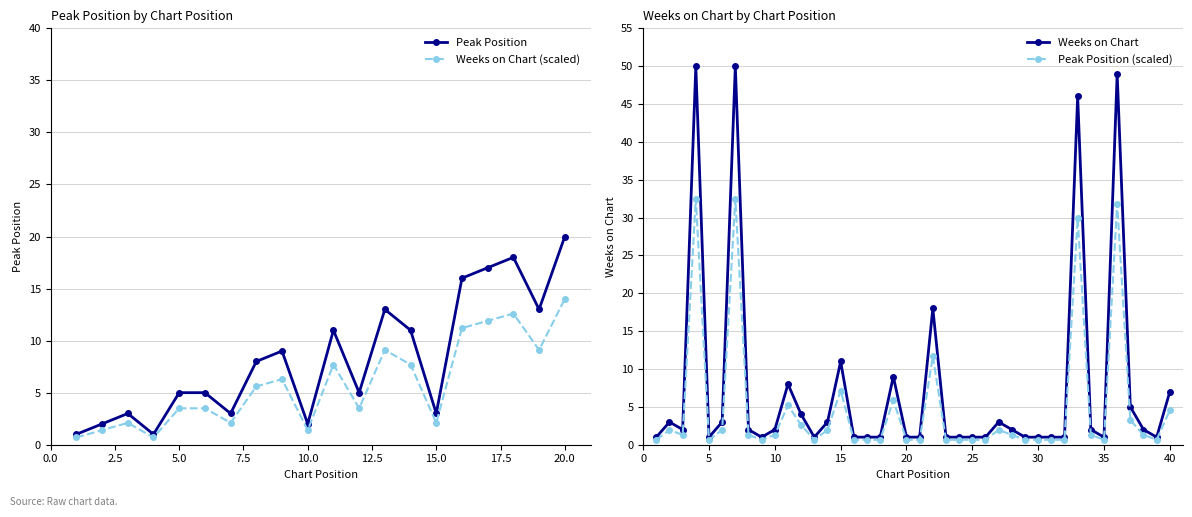

What is the approximate value of Peak Position at 9, to the nearest 5?

10